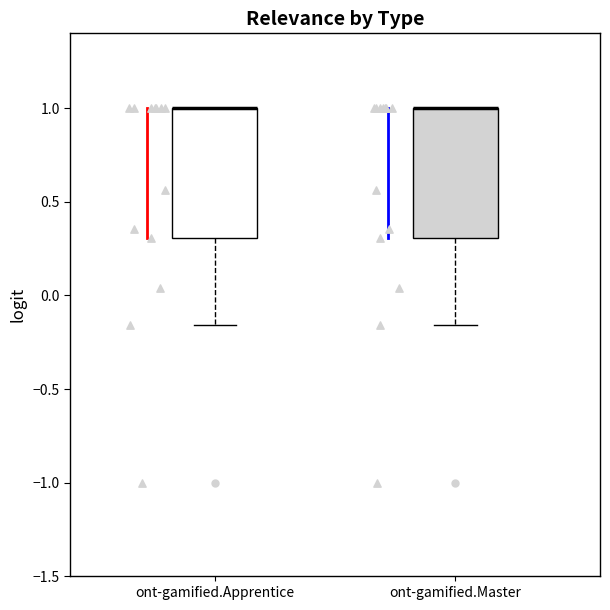

Reading left to right, transcribe this box plot: for each box, give where its median line is, the range the box spans, and where its two whiskers end, as read against the y-axis. The values are not printed on the chart, so give them approximately, as read against the axis.

ont-gamified.Apprentice: median 1.00 (drawn on the box's upper edge), box 0.30 to 1.00, whiskers -0.15 to 1.00
ont-gamified.Master: median 1.00 (drawn on the box's upper edge), box 0.30 to 1.00, whiskers -0.15 to 1.00